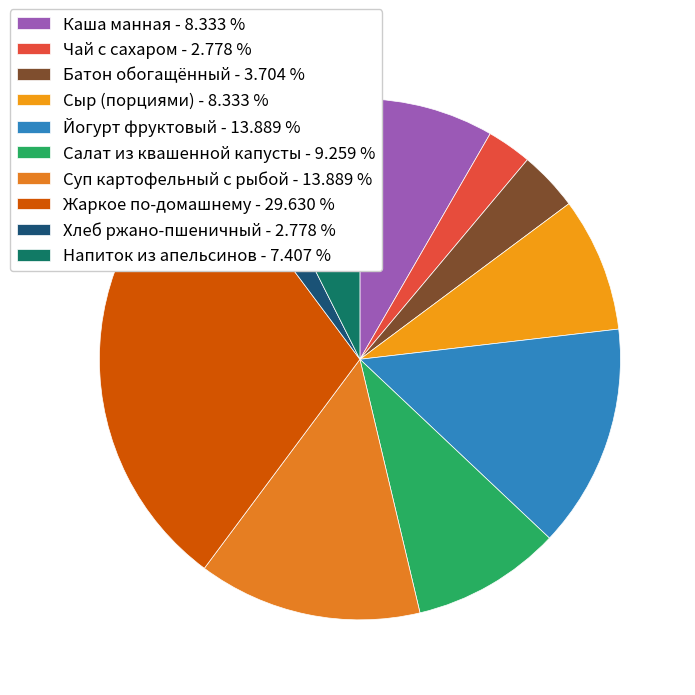

Approximately how many times larger is the value at Йогурт фруктовый compared to Чай с сахаром?

5.0